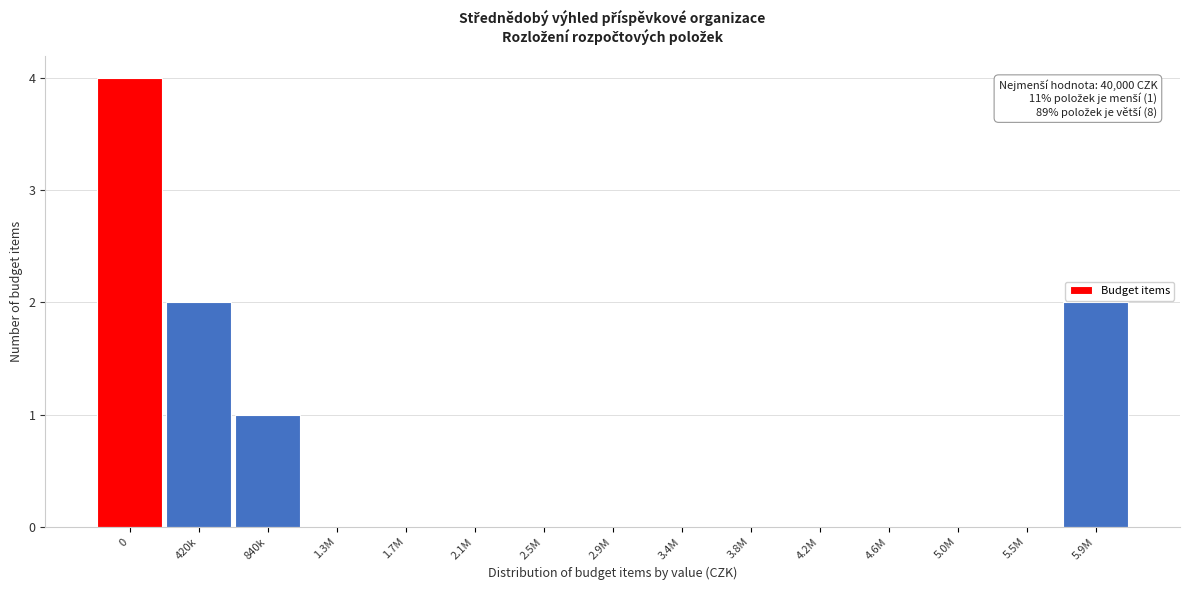

Reading left to right, list all the values displayed in this chart.

0=4	420k=2	840k=1	1.3M=0	1.7M=0	2.1M=0	2.5M=0	2.9M=0	3.4M=0	3.8M=0	4.2M=0	4.6M=0	5.0M=0	5.5M=0	5.9M=2